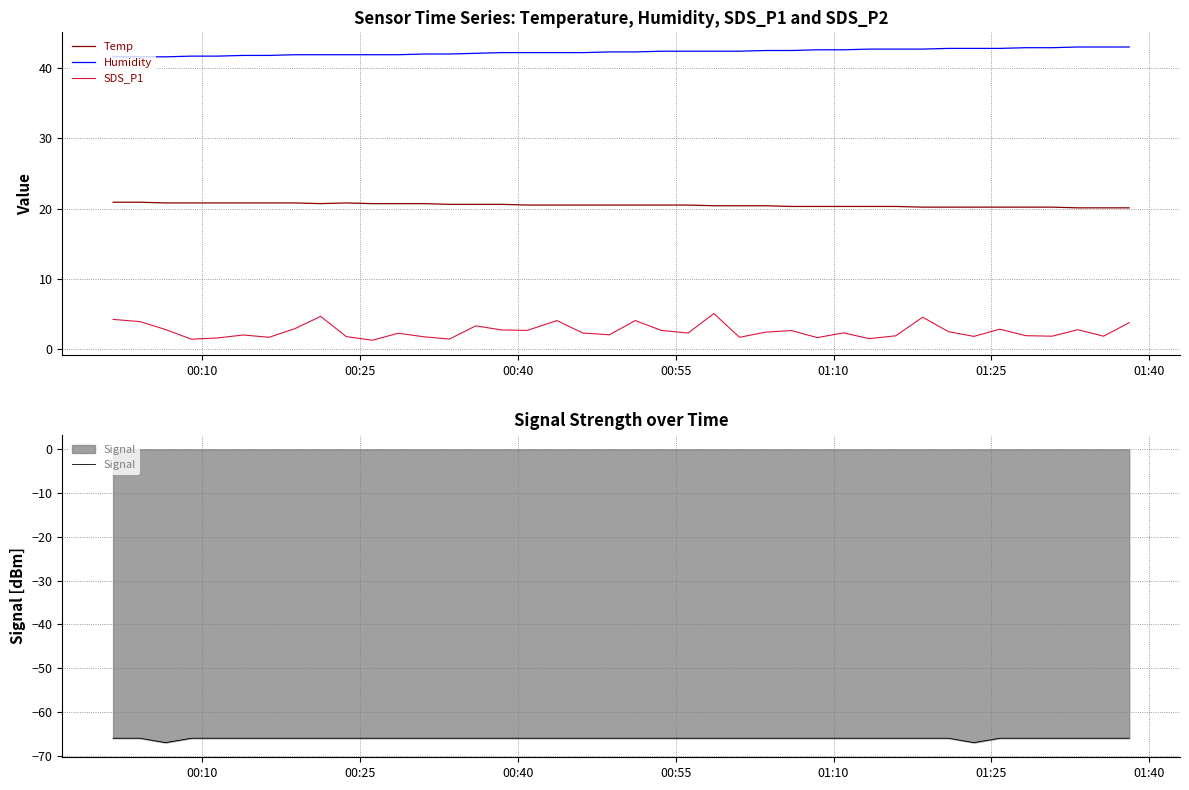

How many Temp values are between 20 and 21?

40